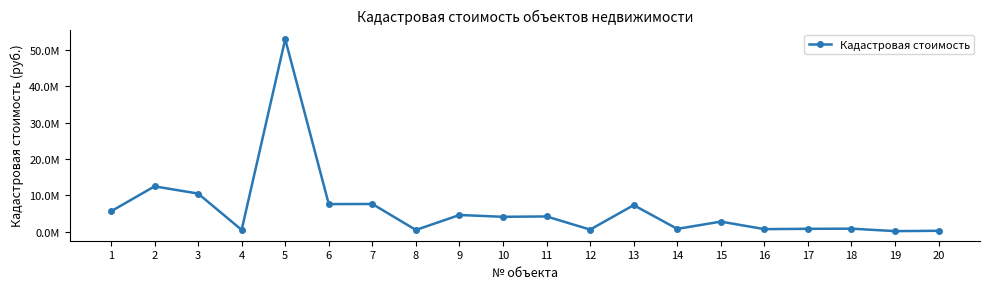

Reading right to left, list all the values displayed in this chart.

20=243551.4	19=151784.1	18=827732.2	17=789086.7	16=701011.0	15=2769760.7	14=770064.9	13=7311078.0	12=573235.9	11=4192290.3	10=4097286.6	9=4591761.2	8=469816.5	7=7629452.3	6=7591044.0	5=53017263.1	4=490601.5	3=10495461.0	2=12479528.5	1=5592664.1